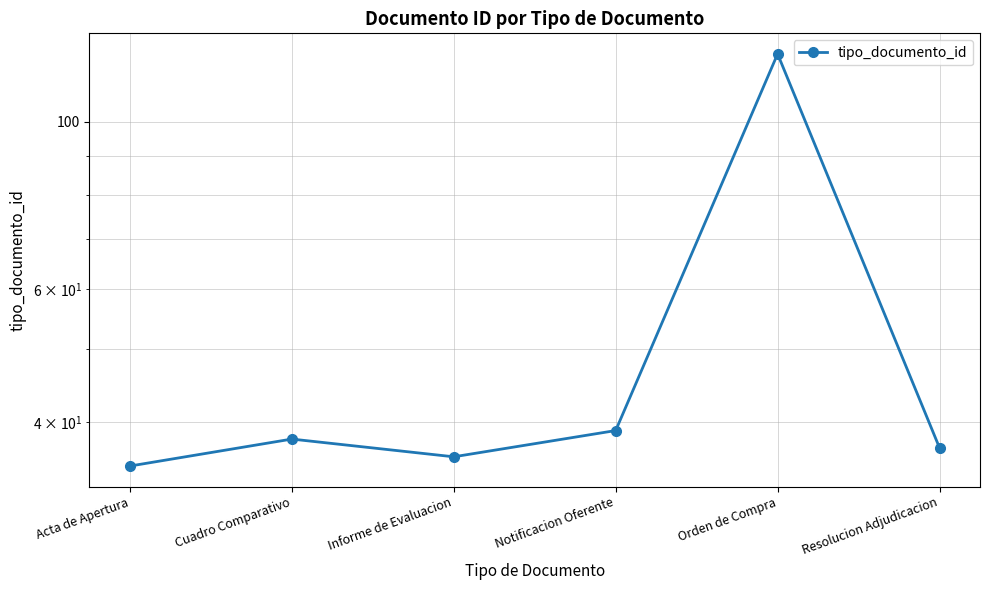

Reading right to left, what are all the values shown in this chart?

Resolucion Adjudicacion=37	Orden de Compra=123	Notificacion Oferente=39	Informe de Evaluacion=36	Cuadro Comparativo=38	Acta de Apertura=35